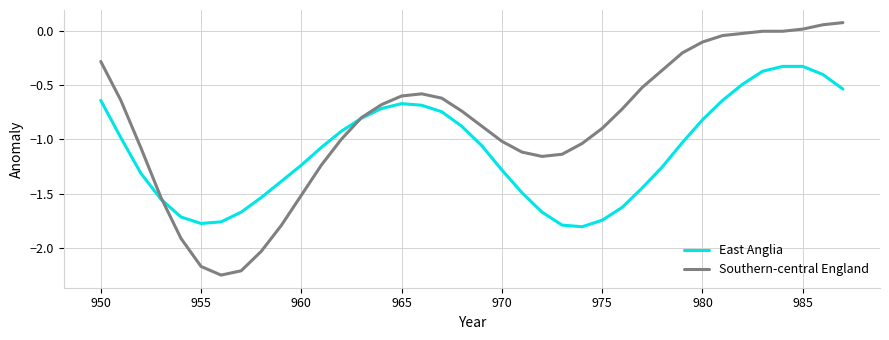

Which series has the widest spread of values?

Southern-central England